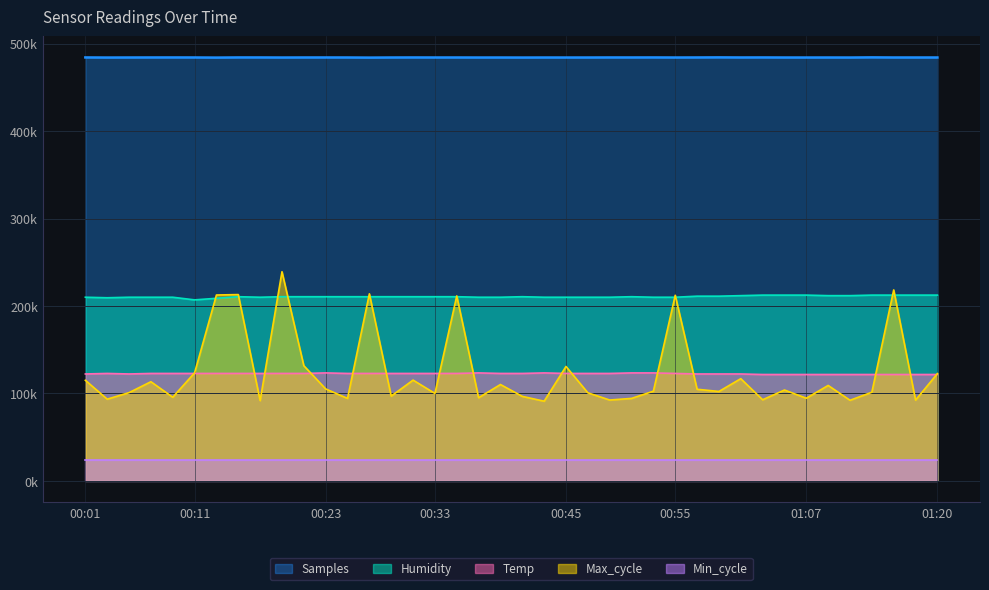

What is the average value of the Samples series?

484135.3